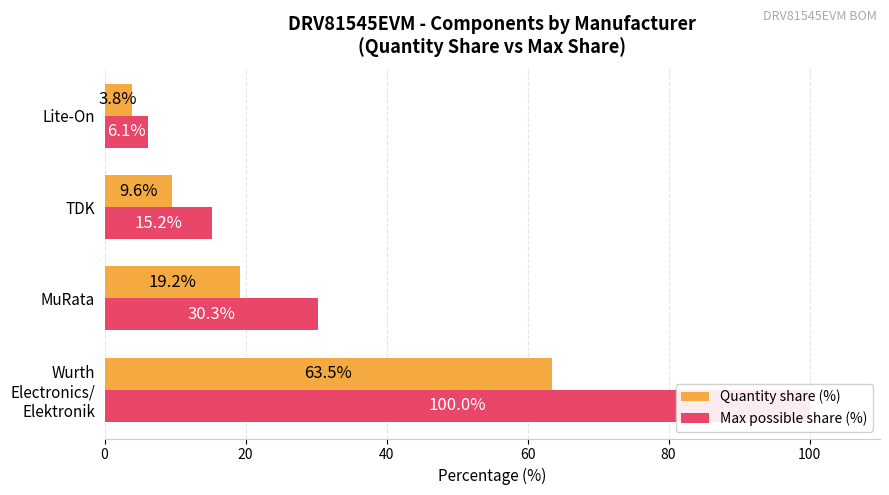

At how many categories does at least one series exceed 90?

1